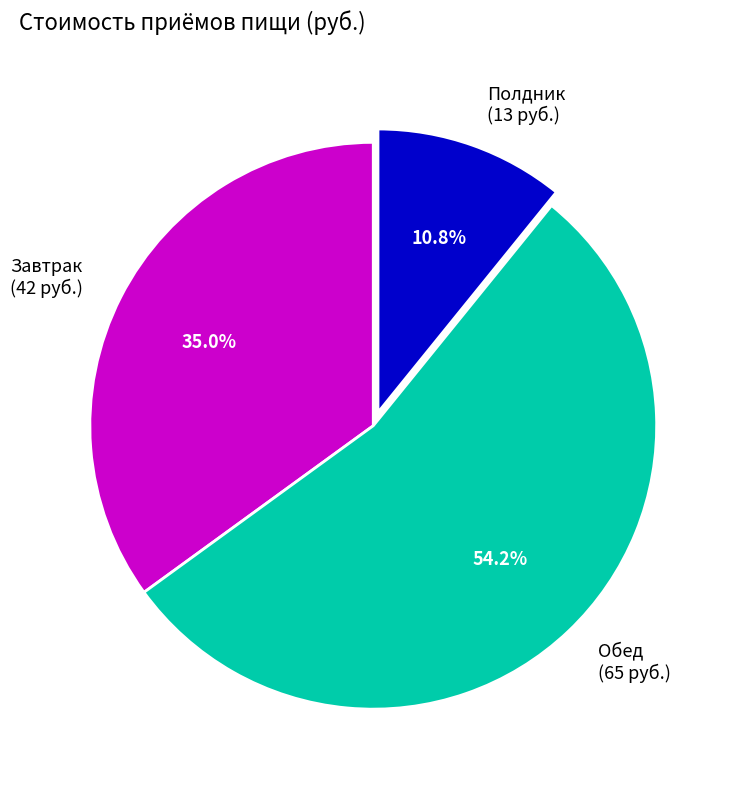

Is the sum of Завтрак and Полдник greater than half?

No